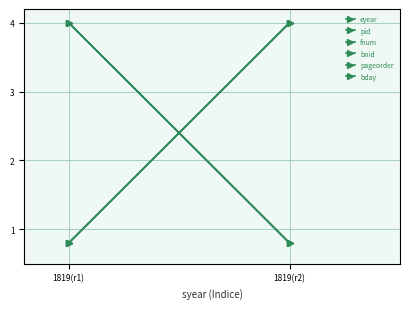

What is the difference between the highest and lowest values at 1819(r2)?

3.2